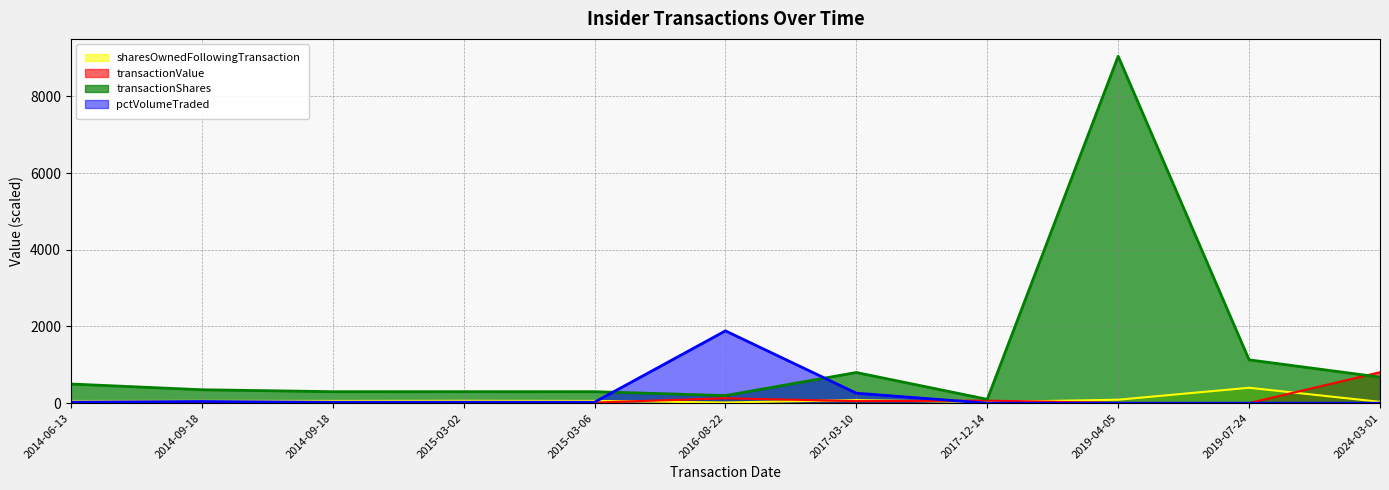

Reading left to right, list all the values displayed in this chart.

transactionValue: 25.6	18.7	16.1	14.9	16.1	128.3	53.2	65.8	5.9	1.4	806.8
transactionShares: 500.0	350.0	300.0	300.0	300.0	198.0	800.0	100.0	9050.0	1130.0	679.3
sharesOwnedFollowingTransaction: 56.5	58.8	58.8	61.8	58.8	17.9	79.2	27.9	90.5	401.8	34.7
pctVolumeTraded: 28.2	43.8	24.6	25.3	24.6	1886.2	260.1	0.0	0.0	0.0	0.0